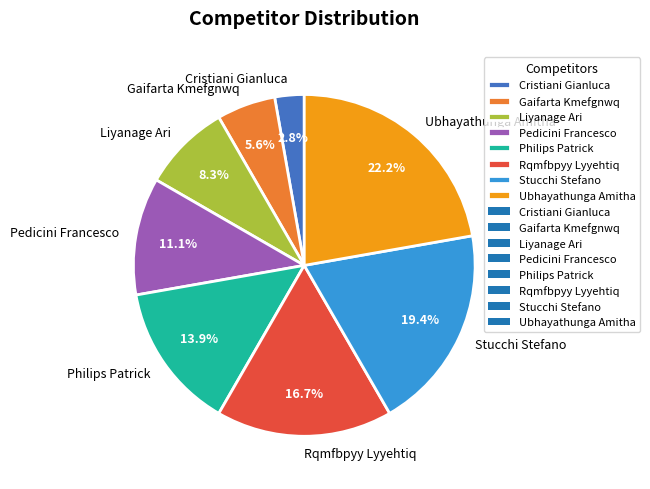

How much of the chart is everything except Ubhayathunga Amitha?

77.8%